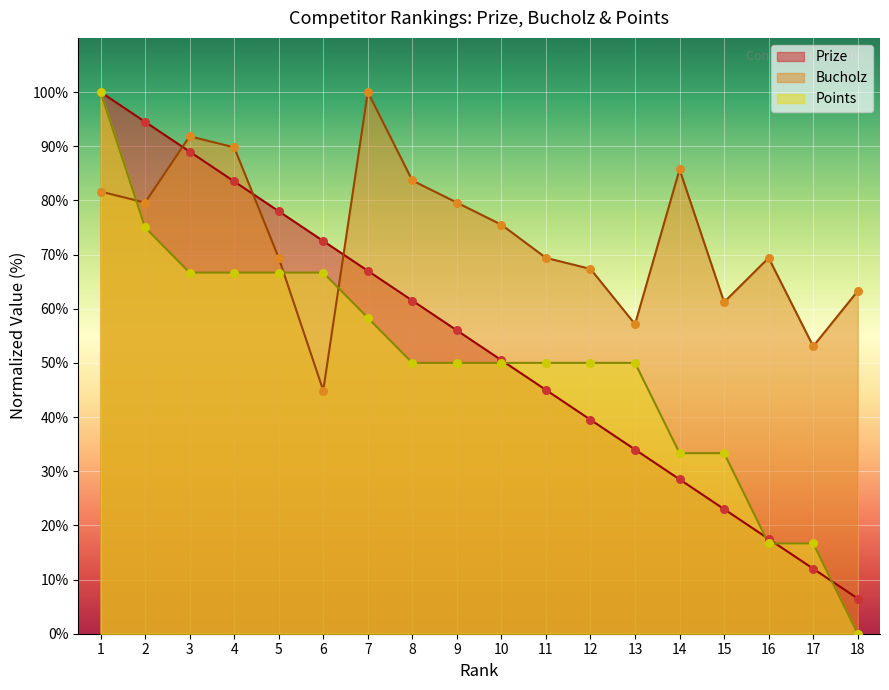

What are all the series names shown in the legend?

Prize, Bucholz, Points